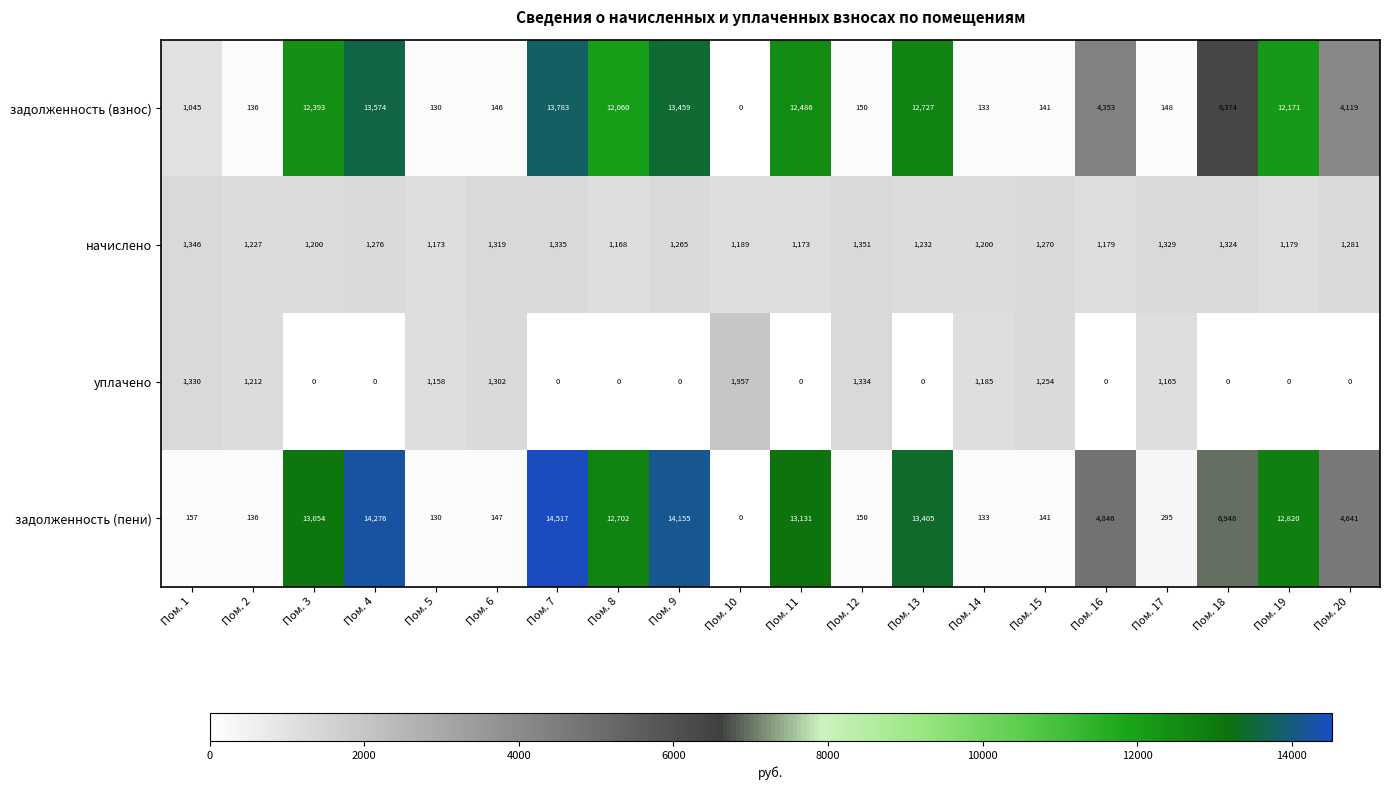

What is the difference between the highest and lowest values at Пом. 4?

14276